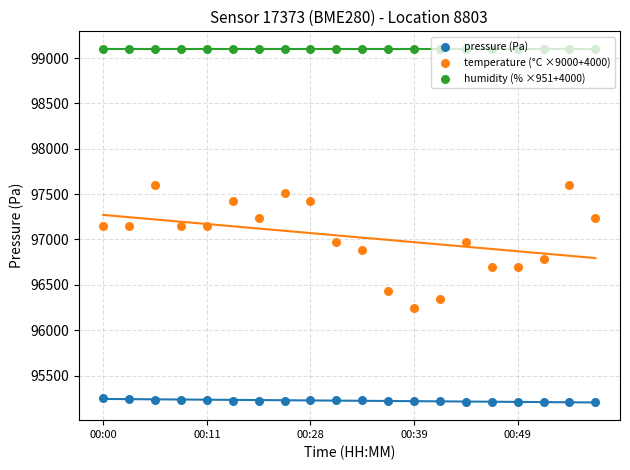

What are all the series names shown in the legend?

pressure (Pa), temperature (°C ×9000+4000), humidity (% ×951+4000)